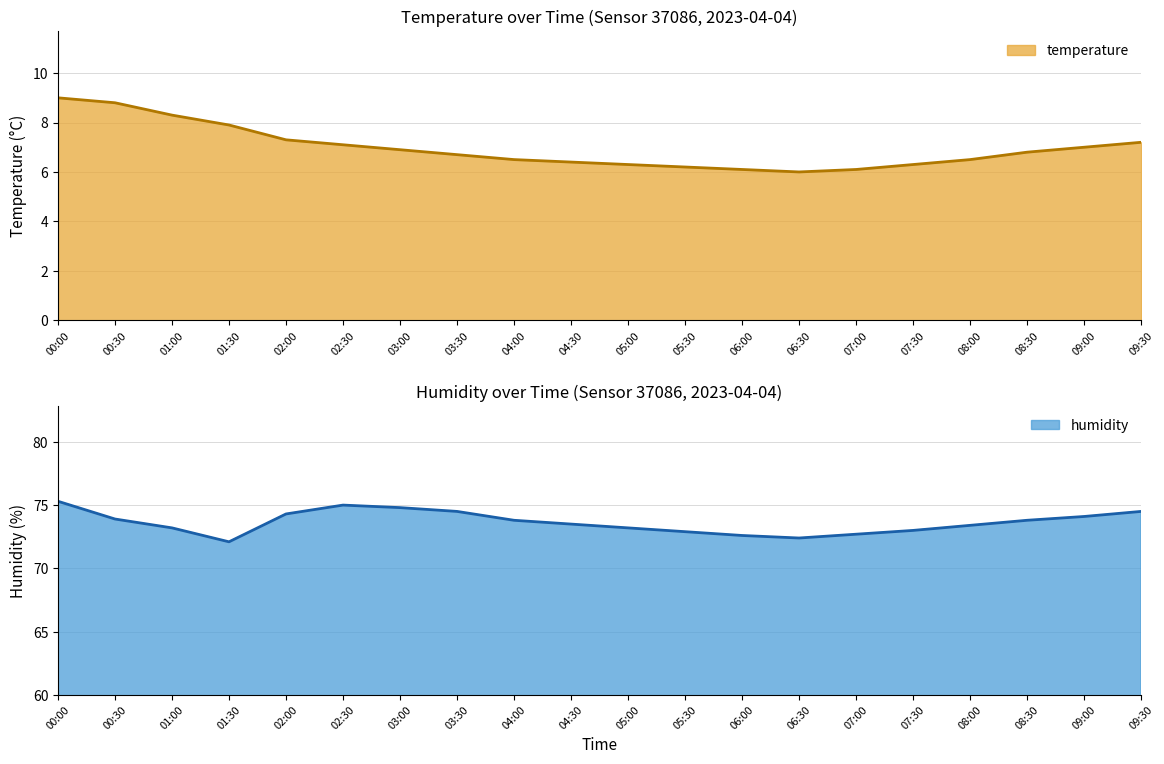

Rank the series at 07:30 from highest to lowest value.

humidity, temperature